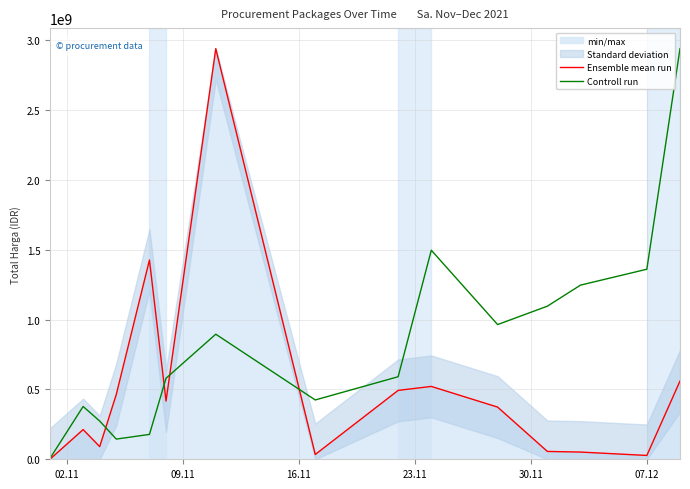

What is the highest value of the Ensemble mean run series?

2938963240.0